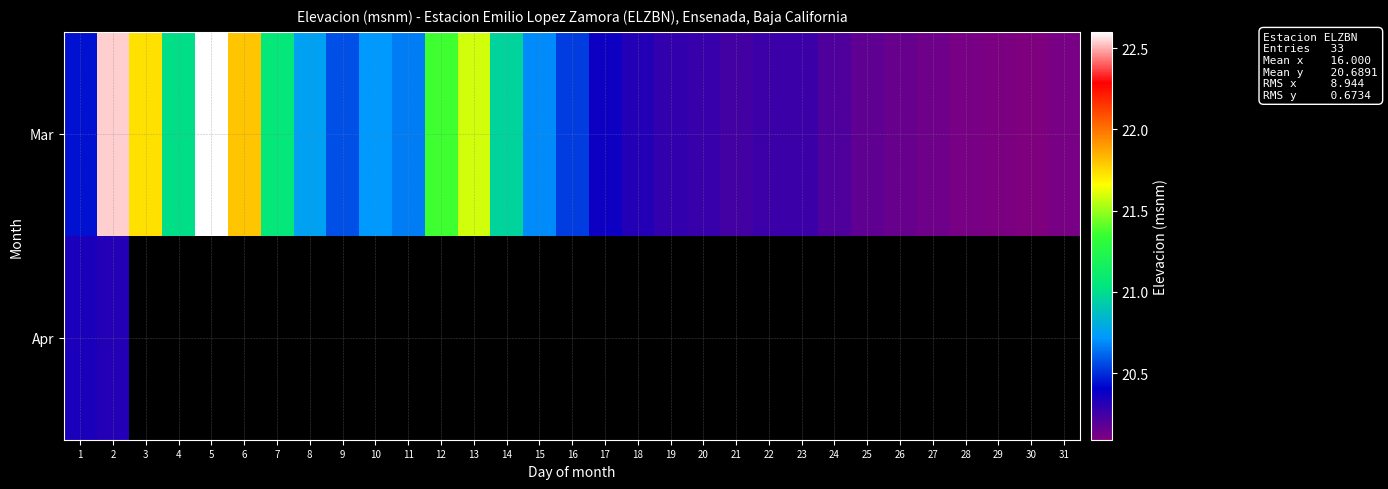

Is the value of Mar at 13 greater than the value of Apr at 5?

No